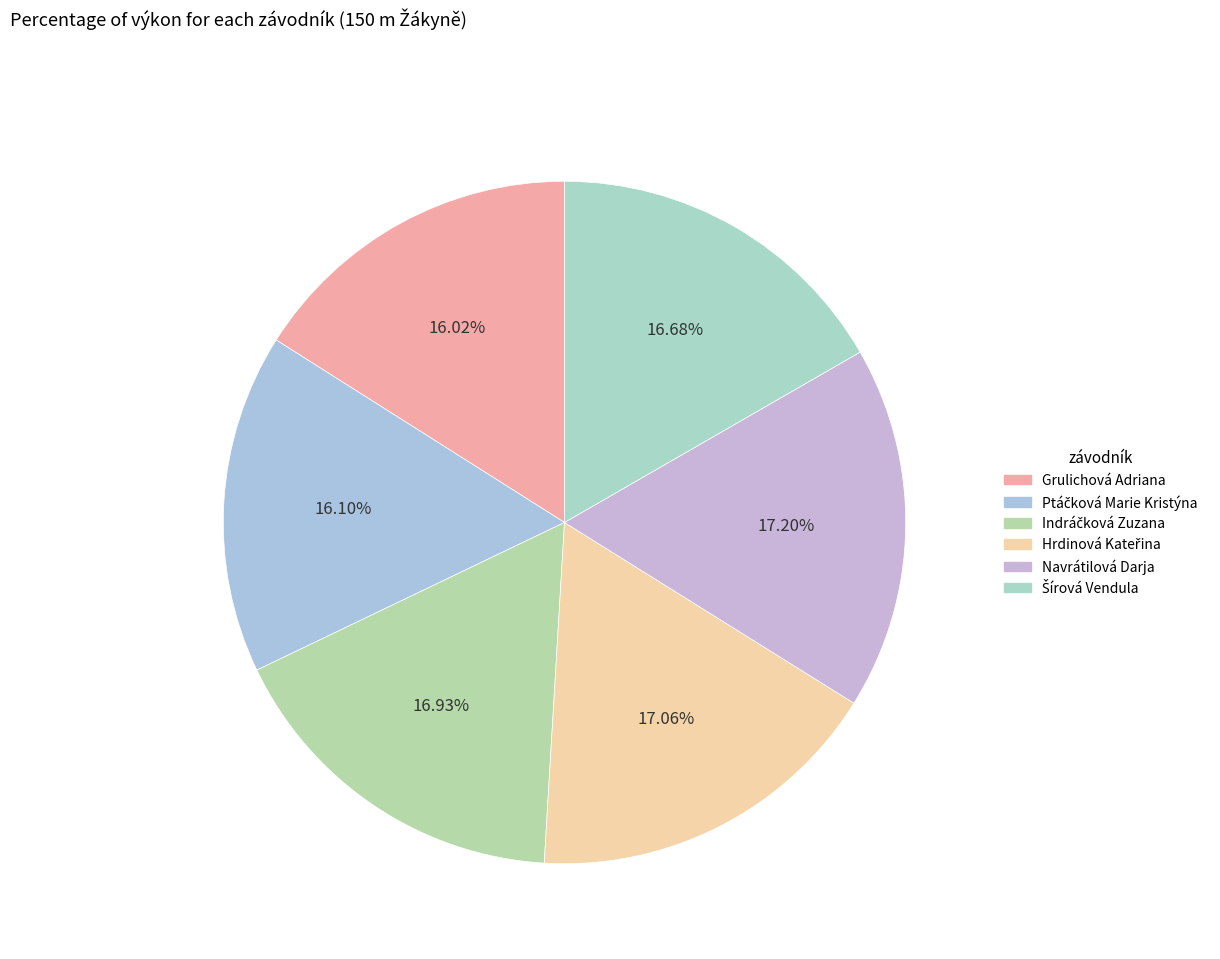

How many slices are in this pie chart?

6